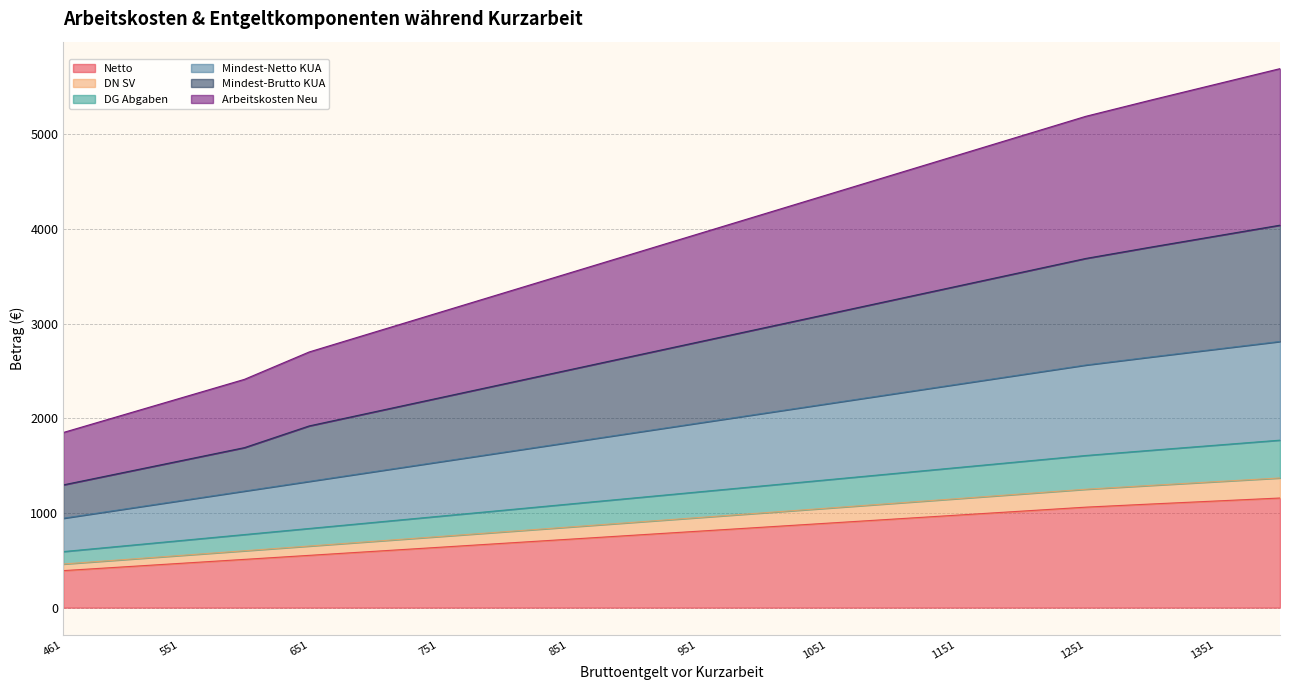

The value of Mindest-Brutto KUA at 461 is 2119.9. True or false?

False